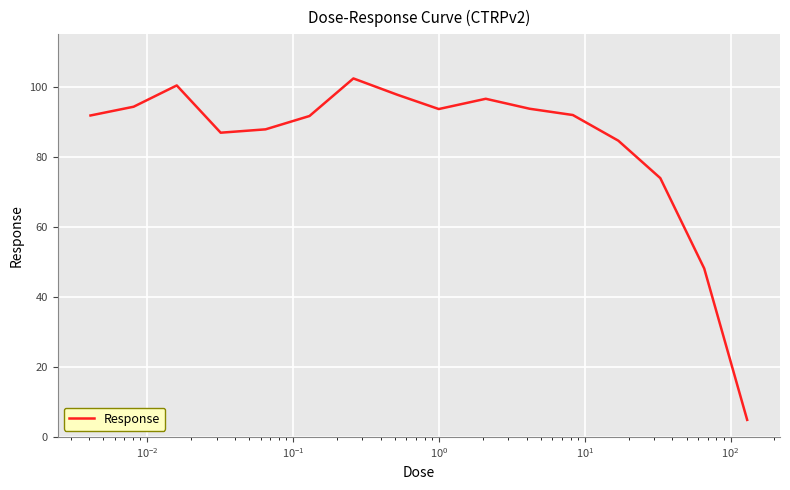

What is the greatest value displayed?

102.4